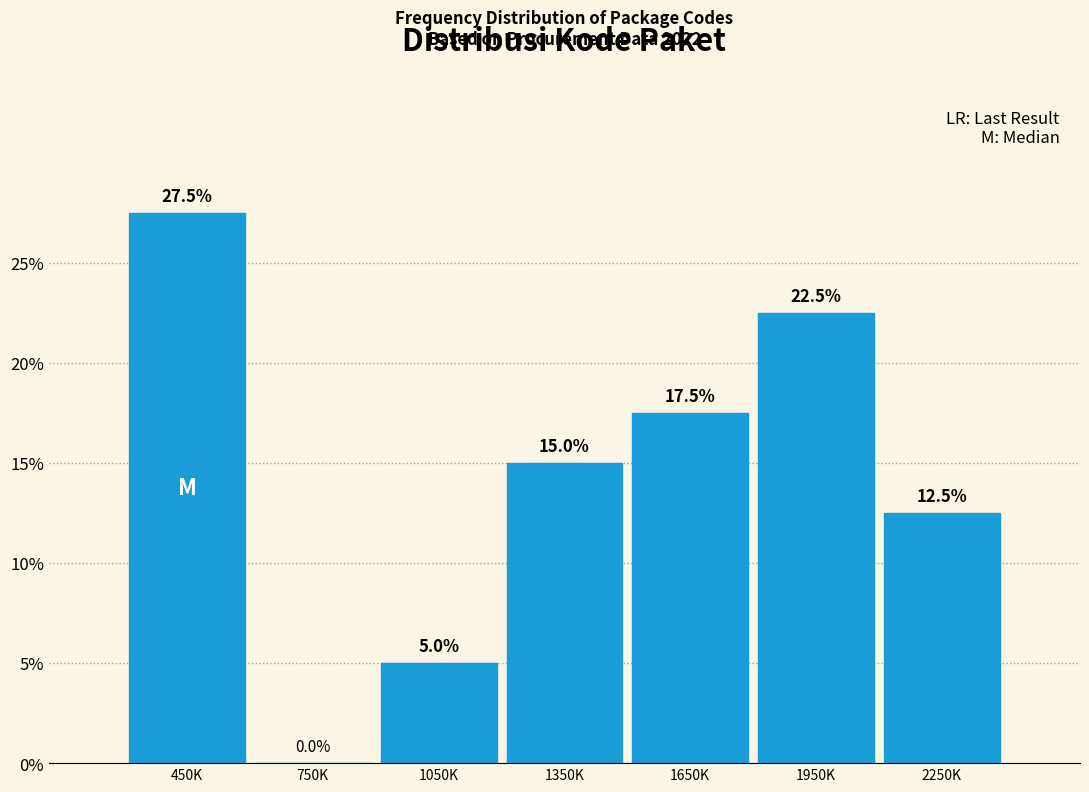

Reading left to right, list all the values displayed in this chart.

450K=27.5	750K=0.0	1050K=5.0	1350K=15.0	1650K=17.5	1950K=22.5	2250K=12.5